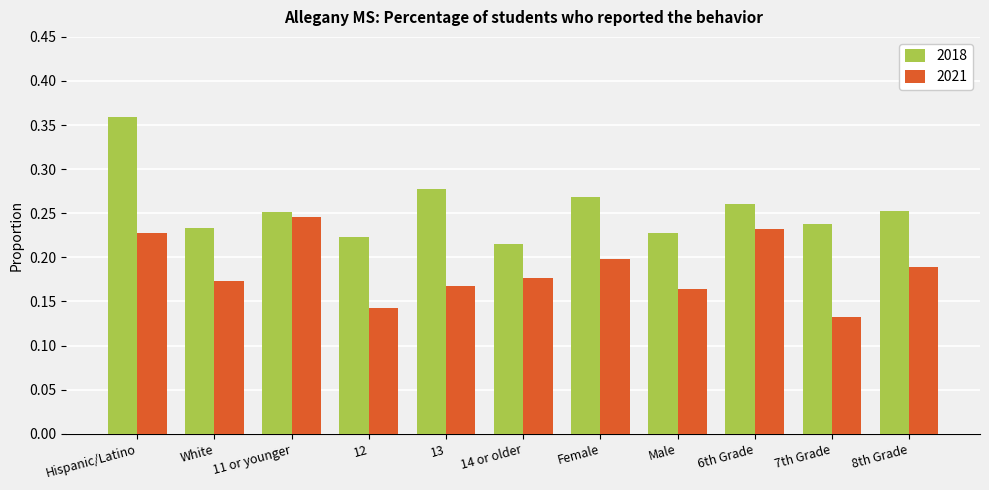

Where is 2021 nearest to the value 0?

7th Grade